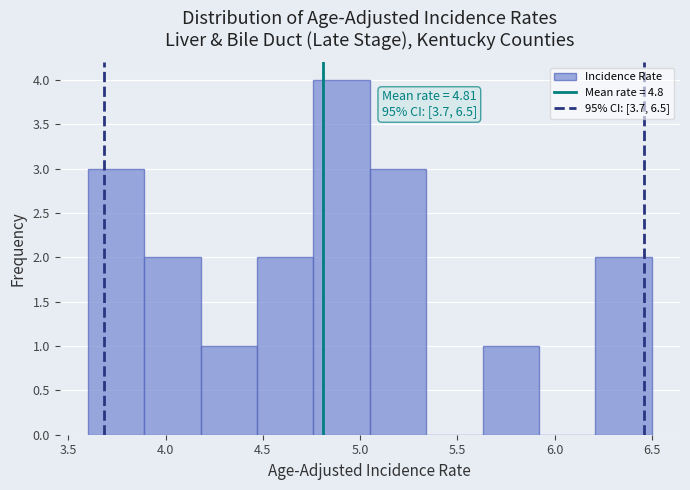

Which range on the x-axis has the tallest bar?

4.76 to 5.05